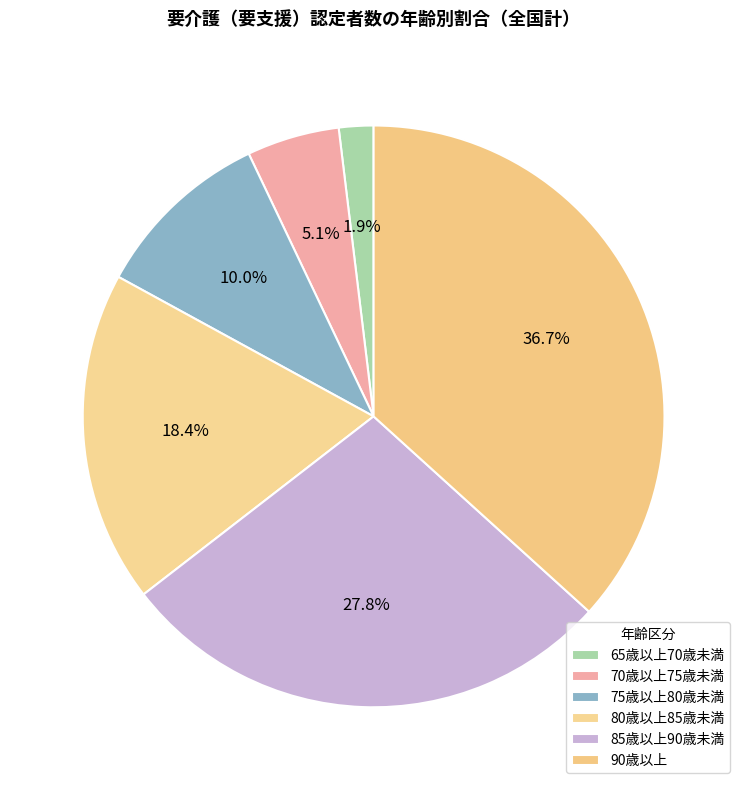

How many slices are in this pie chart?

6